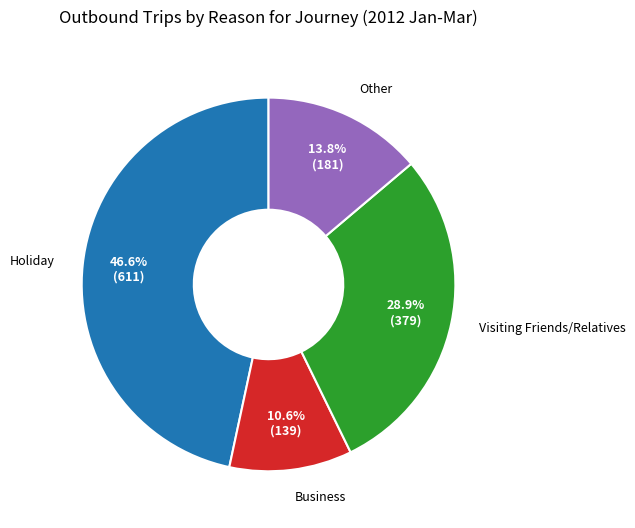

Approximately how many times larger is the value at Holiday compared to Other?

3.4